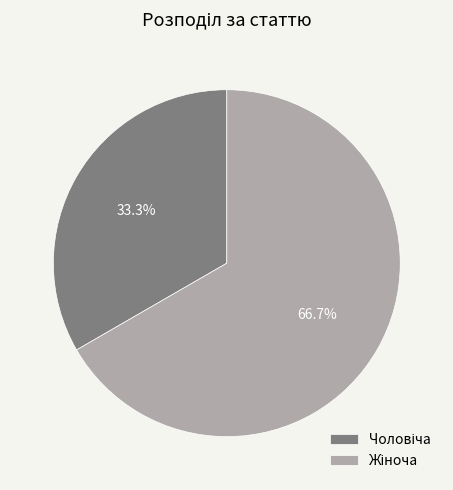

Does any single category account for the majority?

Yes